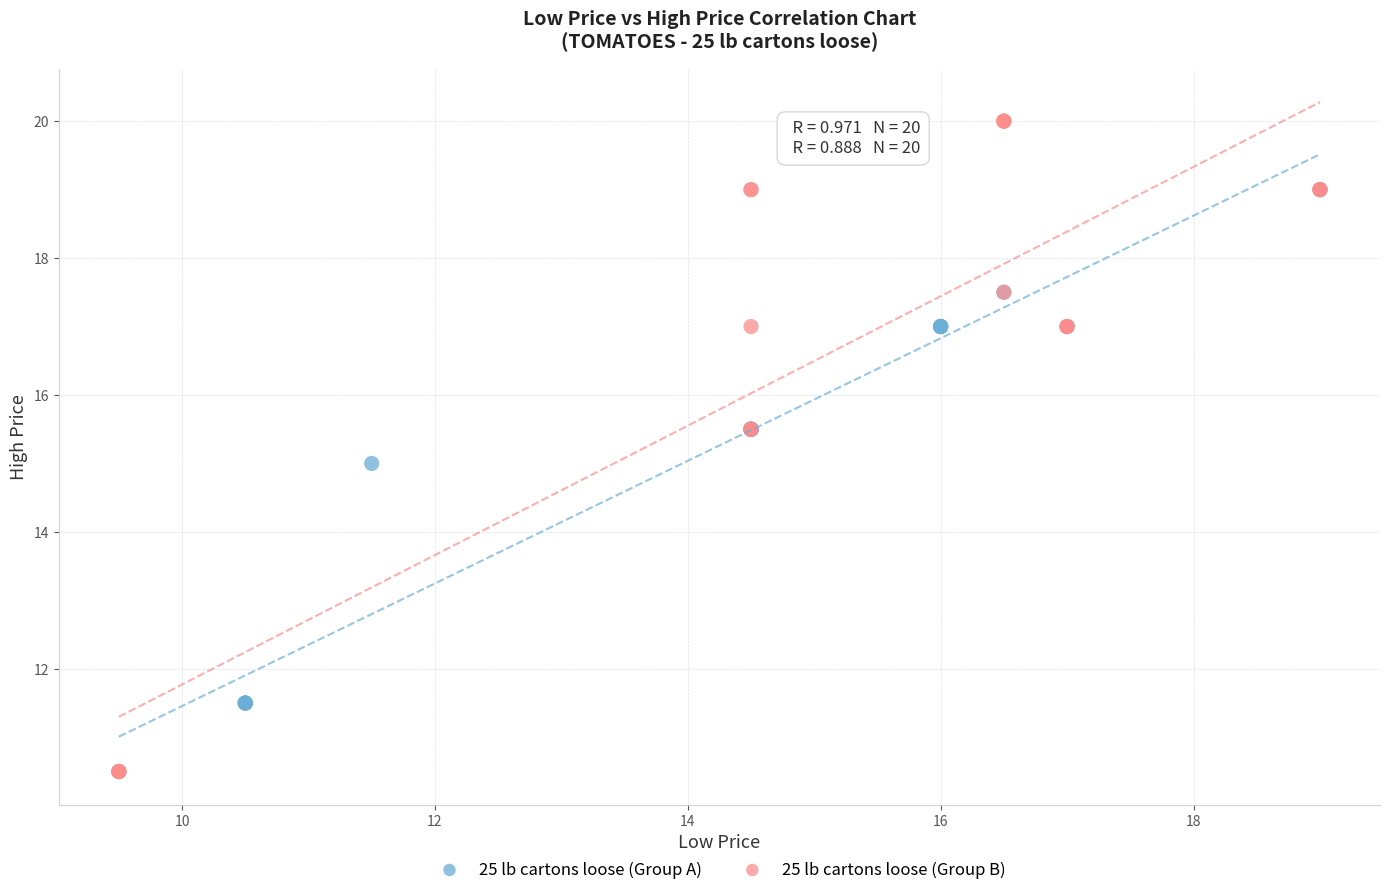

Which series has the largest Y range (max minus min)?

25 lb cartons loose (Group B)